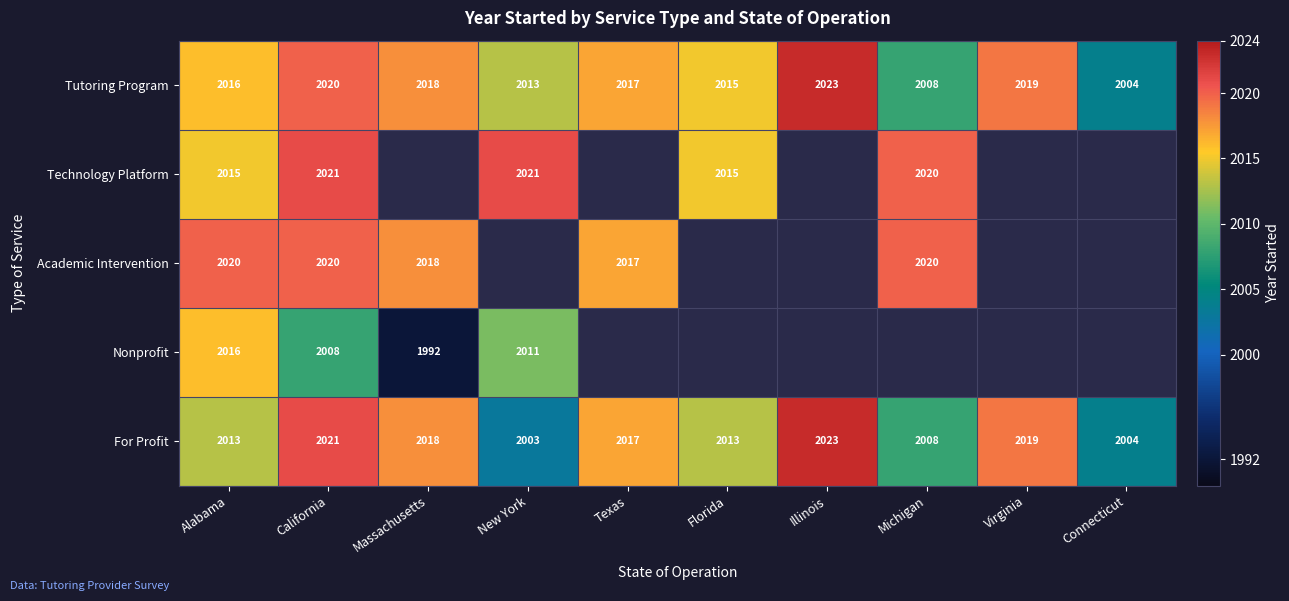

At New York, list the series in order from largest to smallest.

Technology Platform, Tutoring Program, Academic Intervention, Nonprofit, For Profit